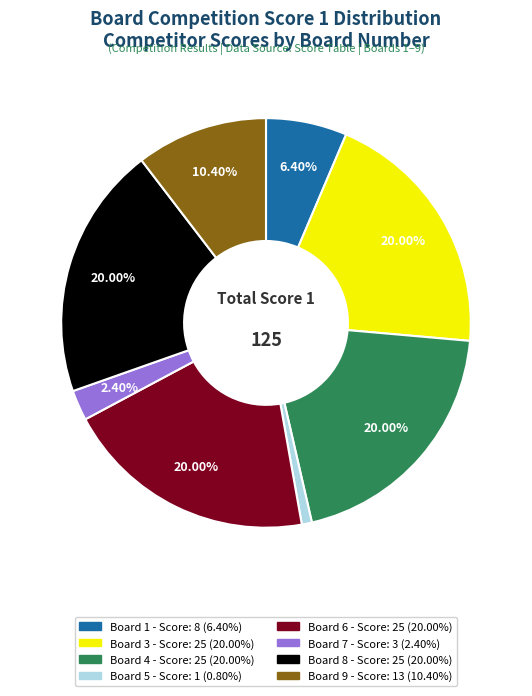

Is there any slice that represents more than half of the pie?

No